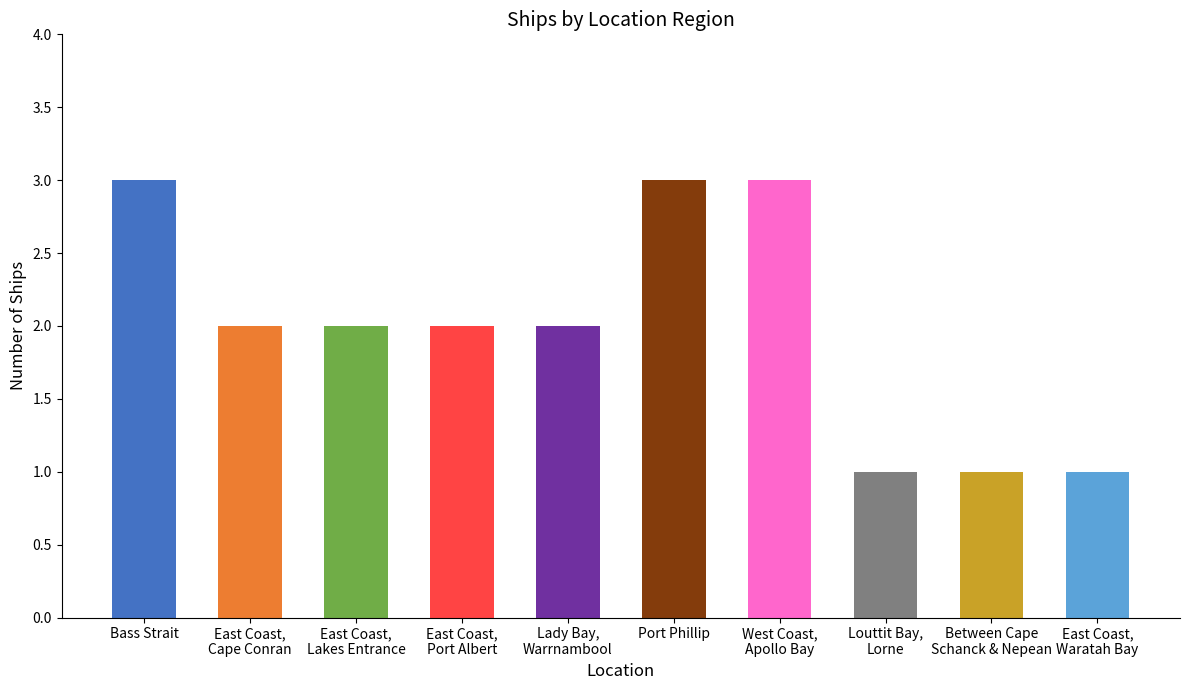

The value at West Coast,
Apollo Bay is 3. True or false?

True